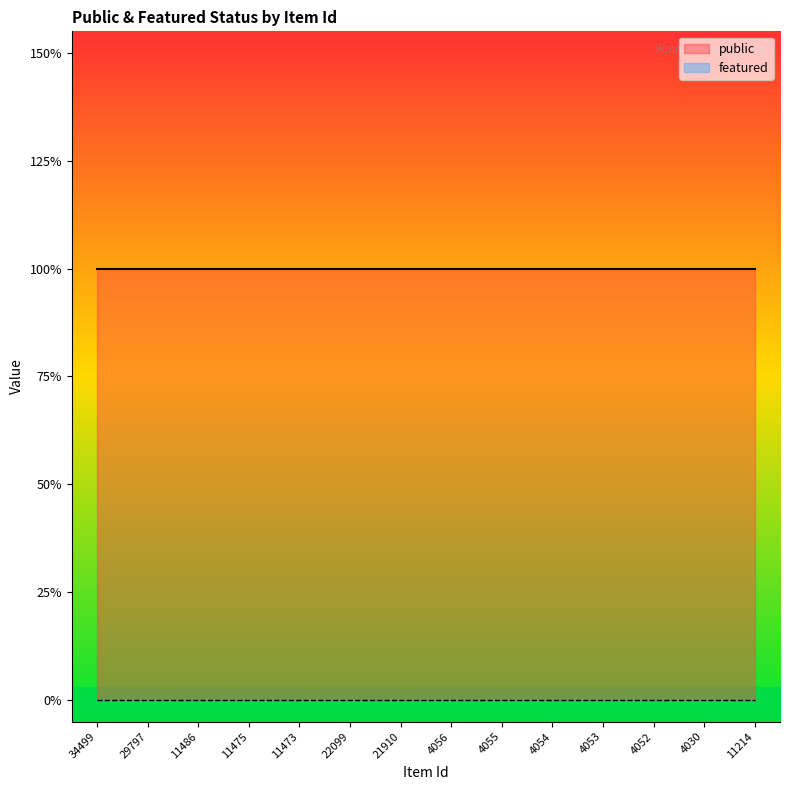

What is the sum of all public values?

14